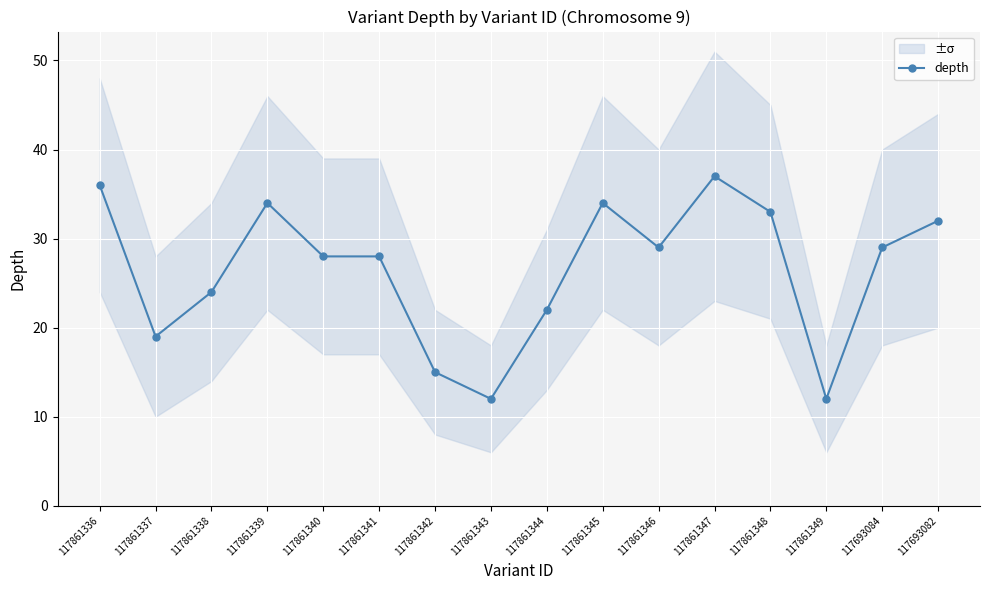

Which category has the highest value across all series?

117861347